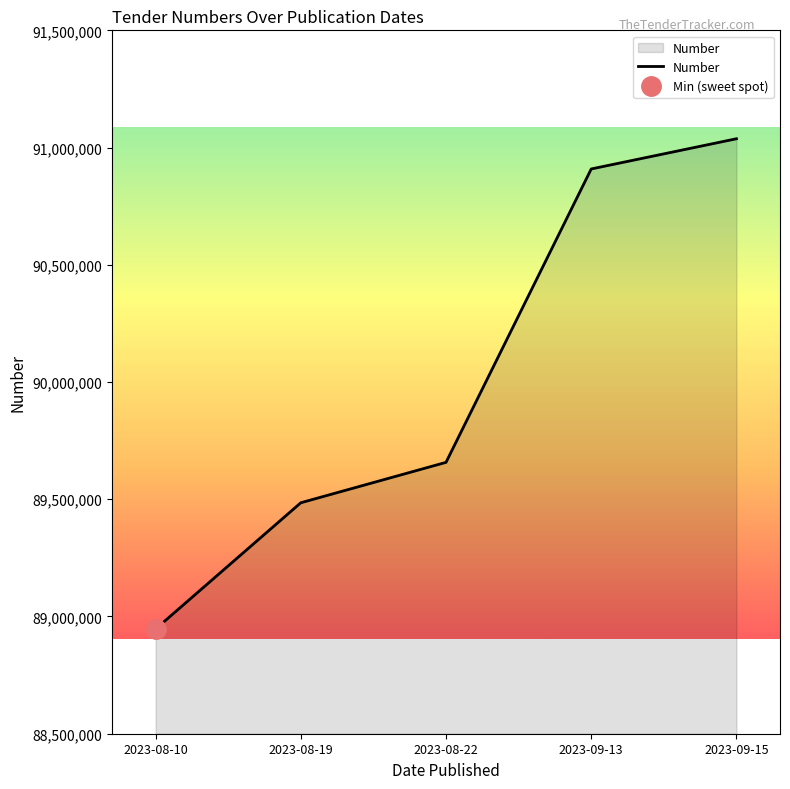

What is the change in value from 2023-08-22 to 2023-09-15?

+1380151